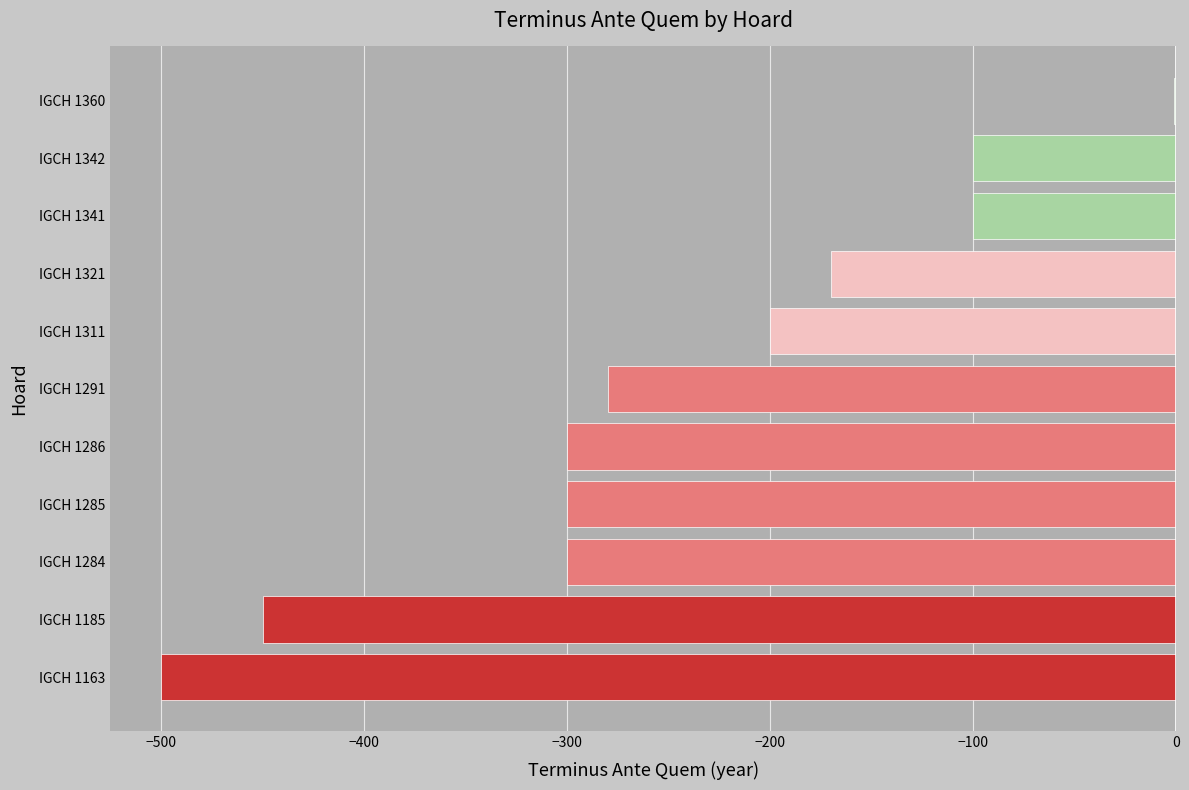

Reading top to bottom, extract all data points from this chart.

IGCH 1360=-1	IGCH 1342=-100	IGCH 1341=-100	IGCH 1321=-170	IGCH 1311=-200	IGCH 1291=-280	IGCH 1286=-300	IGCH 1285=-300	IGCH 1284=-300	IGCH 1185=-450	IGCH 1163=-500